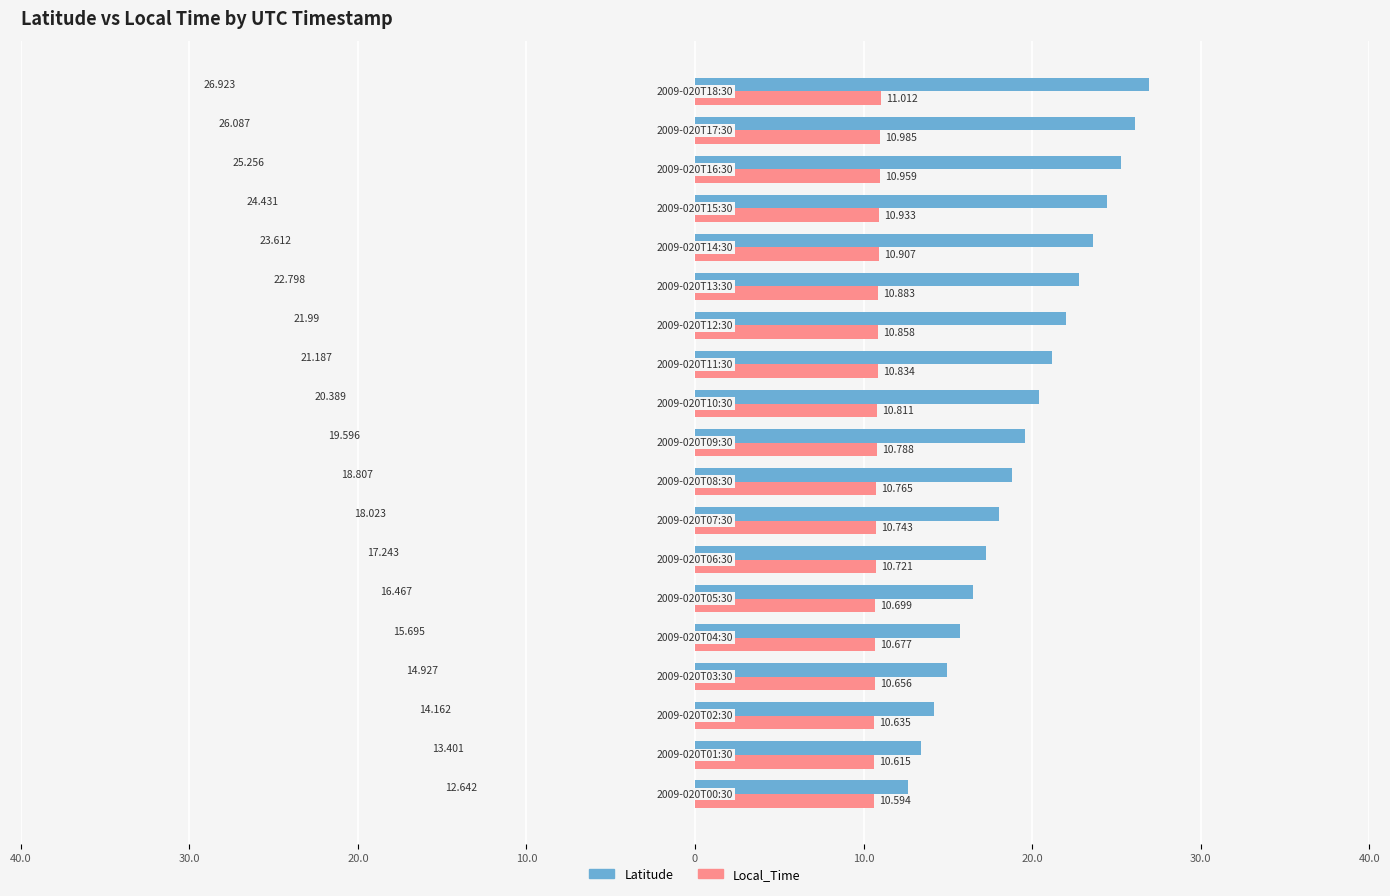

Reading left to right, what are all the values shown in this chart?

Latitude: 12.6	13.4	14.2	14.9	15.7	16.5	17.2	18.0	18.8	19.6	20.4	21.2	22.0	22.8	23.6	24.4	25.3	26.1	26.9
Local_Time: 10.6	10.6	10.6	10.7	10.7	10.7	10.7	10.7	10.8	10.8	10.8	10.8	10.9	10.9	10.9	10.9	11.0	11.0	11.0